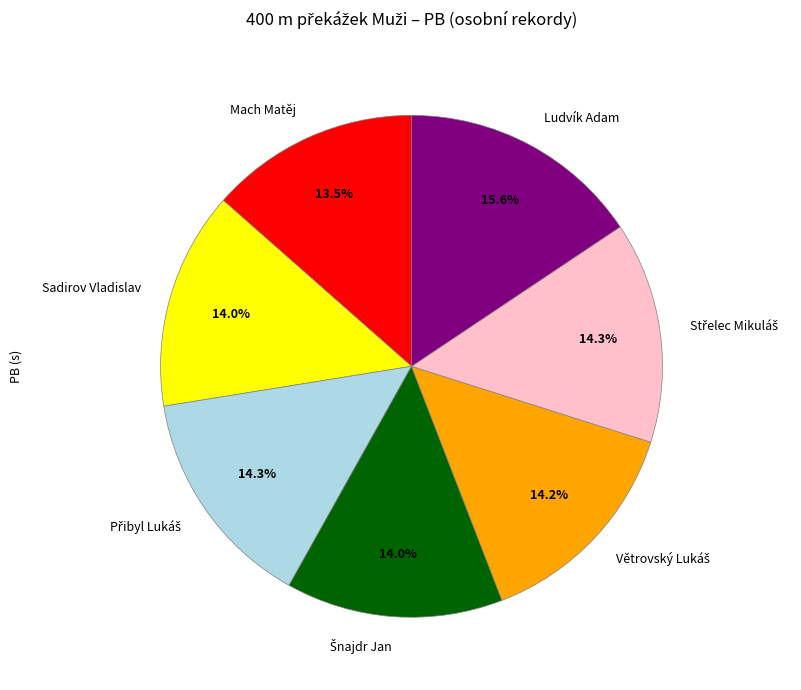

What percentage is the Ludvík Adam slice, to the nearest percent?

16%